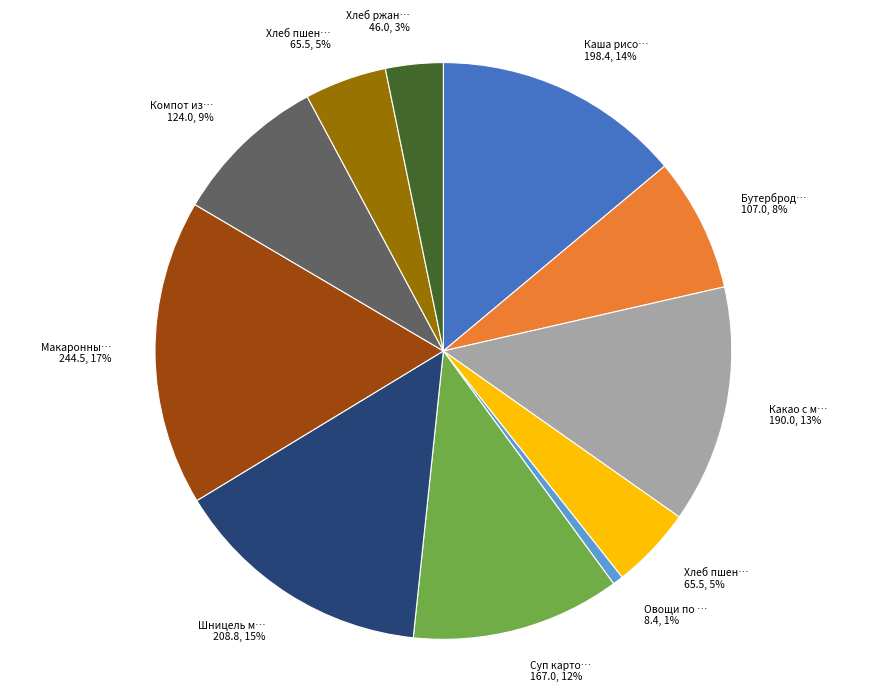

To the nearest percent, what is the average slice percentage?

9%